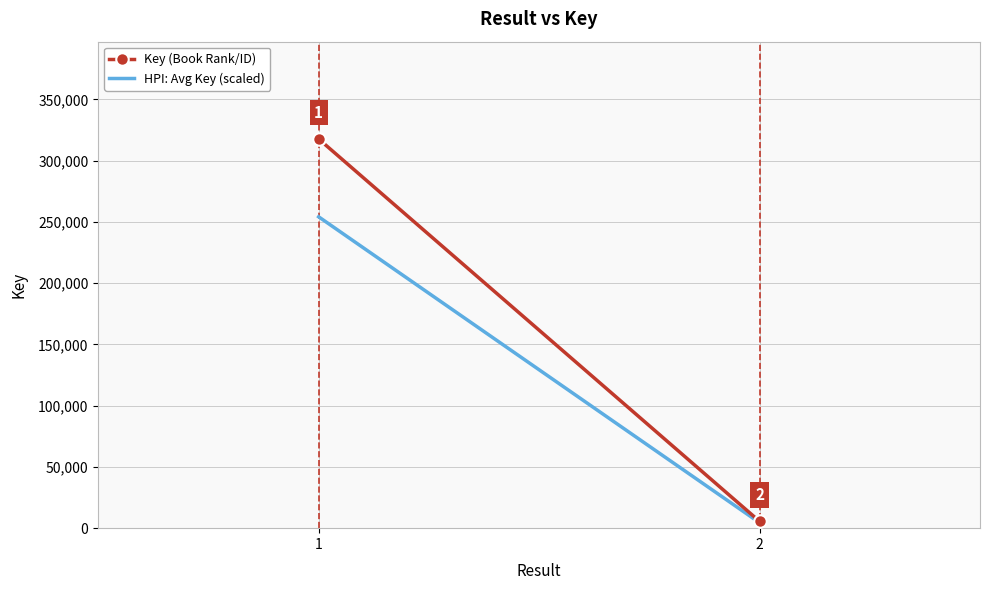

Read the HPI: Avg Key (scaled) value at 2.

4447.2